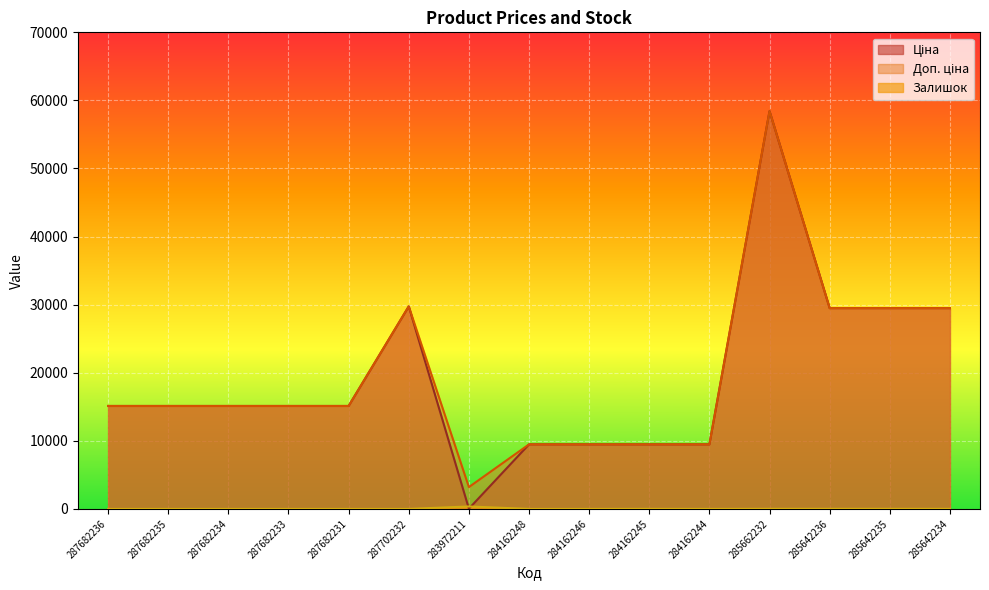

At which label does Ціна first exceed 15120?

287702232